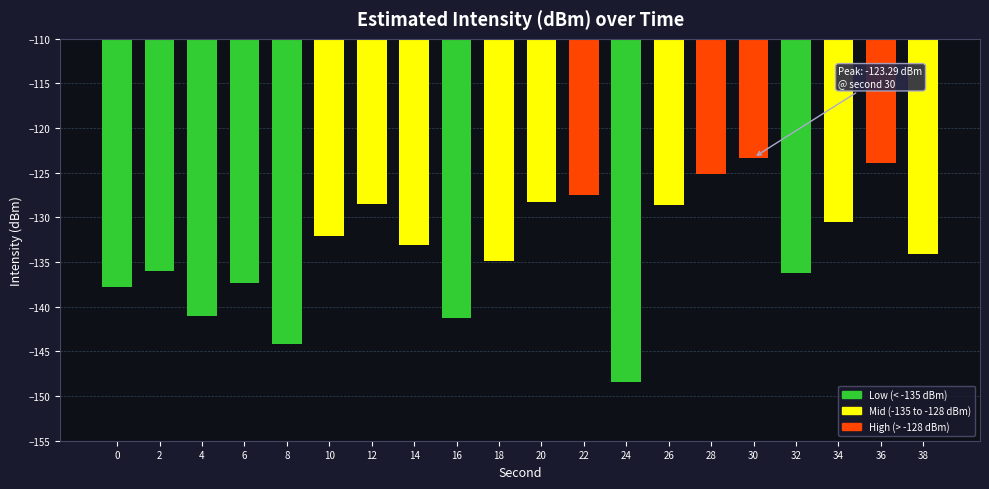

What is the minimum value shown in the chart?

-148.5